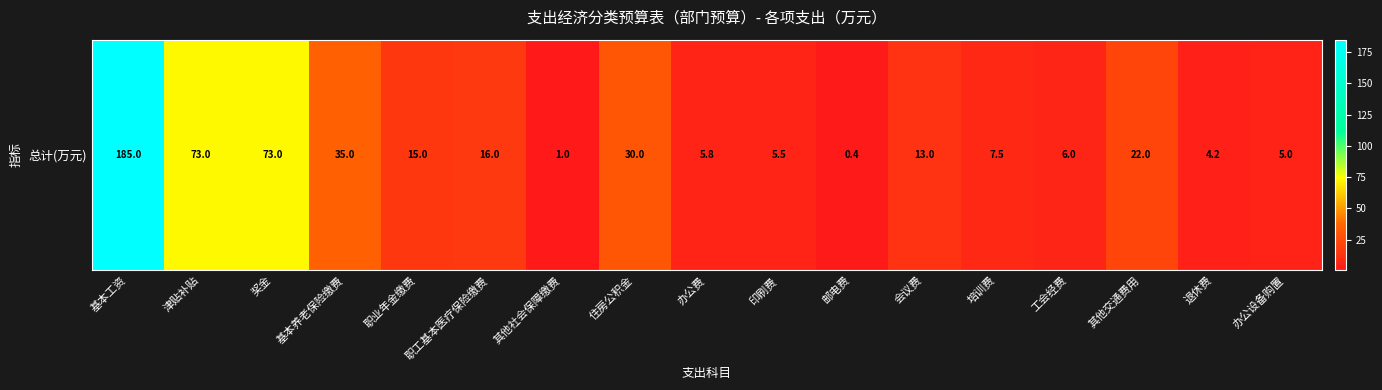

List the labels in order of value, largest first.

基本工资, 津贴补贴, 奖金, 基本养老保险缴费, 住房公积金, 其他交通费用, 职工基本医疗保险缴费, 职业年金缴费, 会议费, 培训费, 工会经费, 办公费, 印刷费, 办公设备购置, 退休费, 其他社会保障缴费, 邮电费